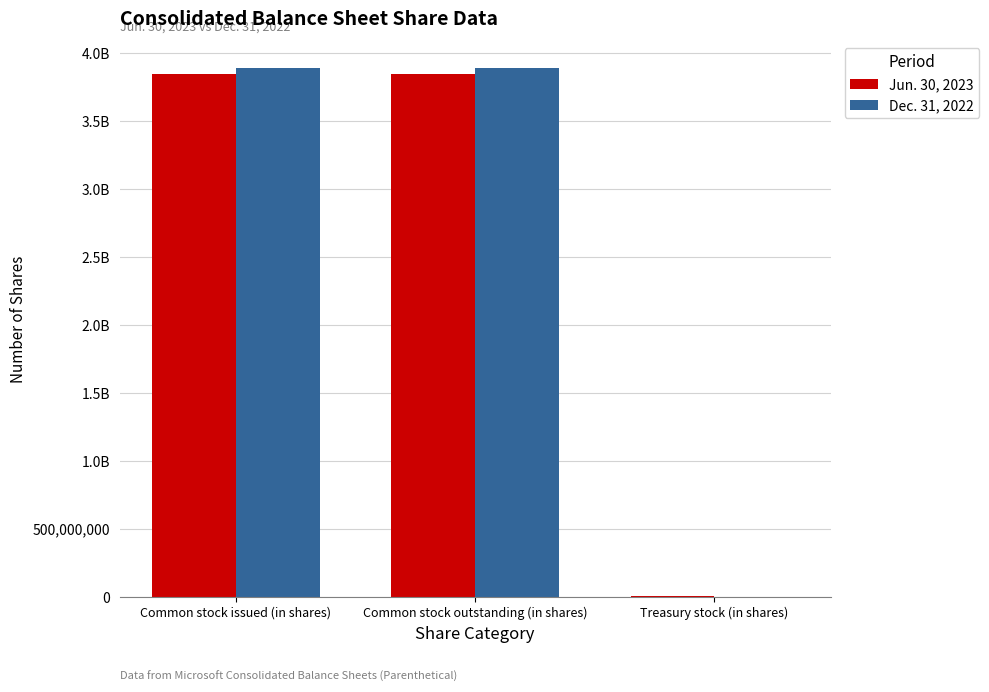

Which series has the largest range (max minus min)?

Dec. 31, 2022